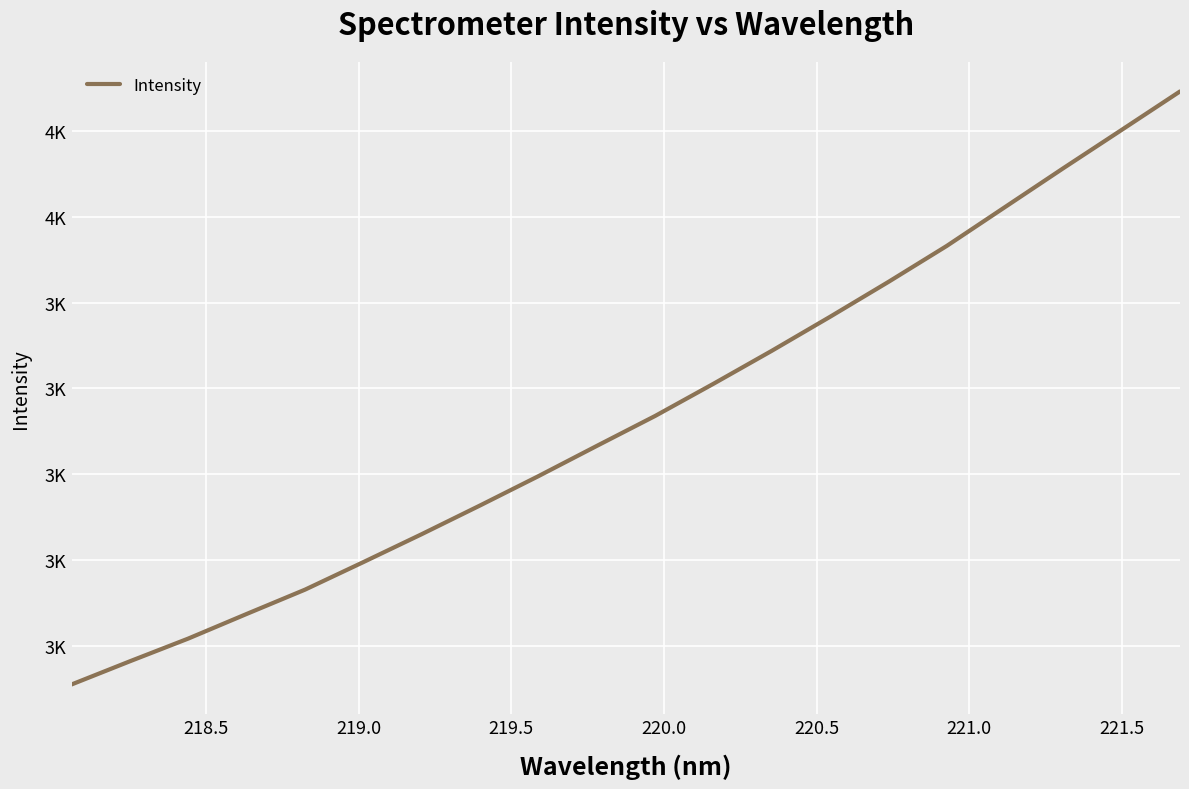

Is this an area chart (filled region under the line)?

No